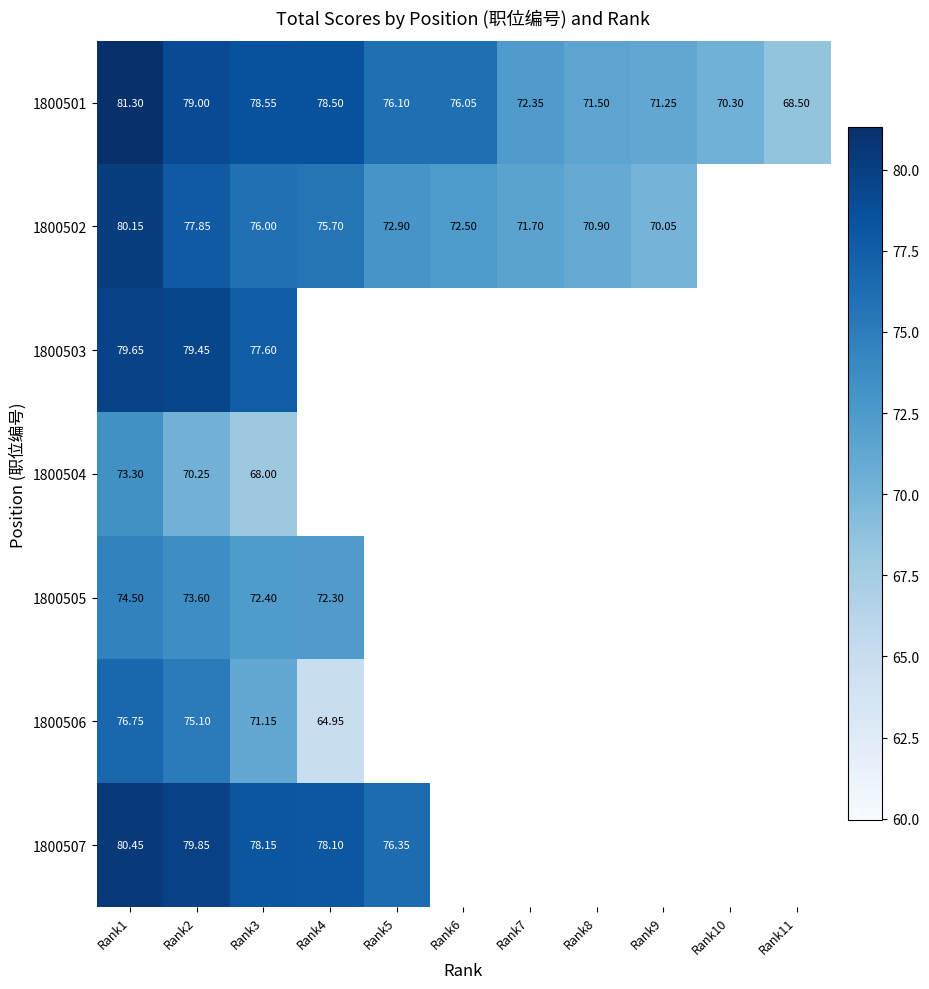

Count the number of categories in the chart.

11